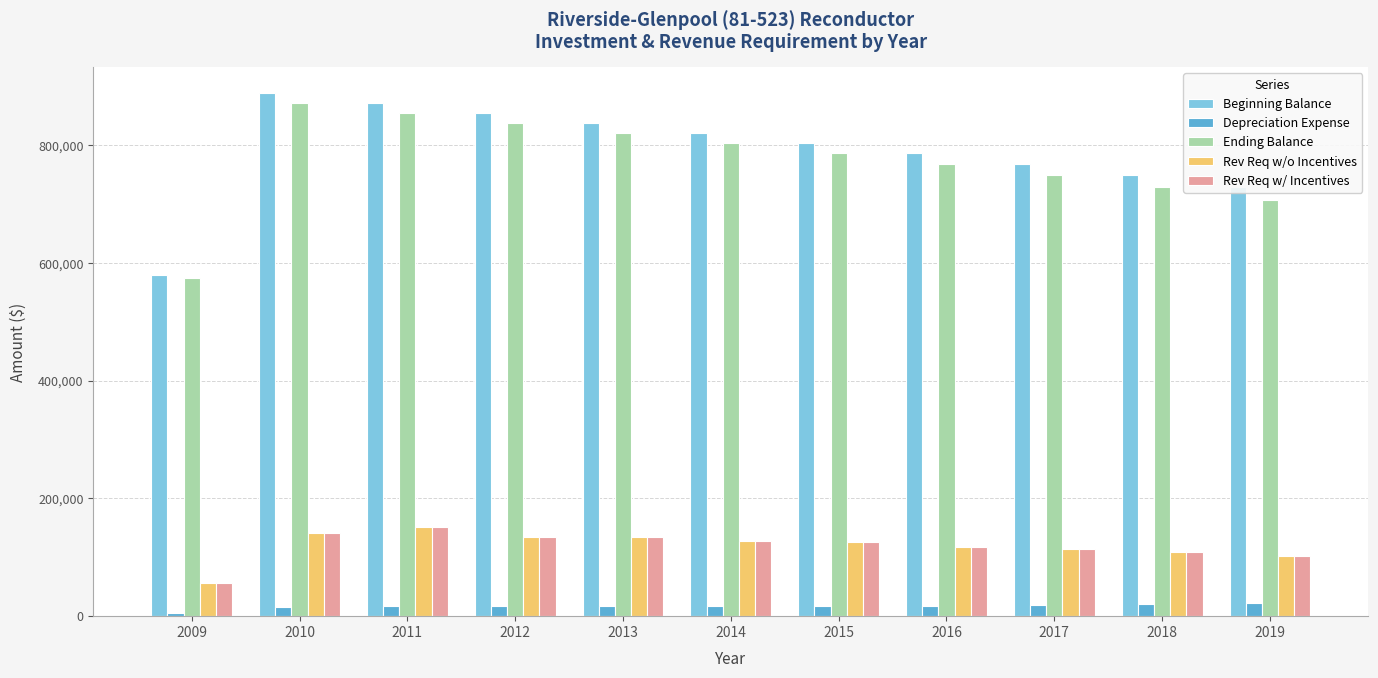

The Ending Balance series shows 837716.0 at 2012. True or false?

True